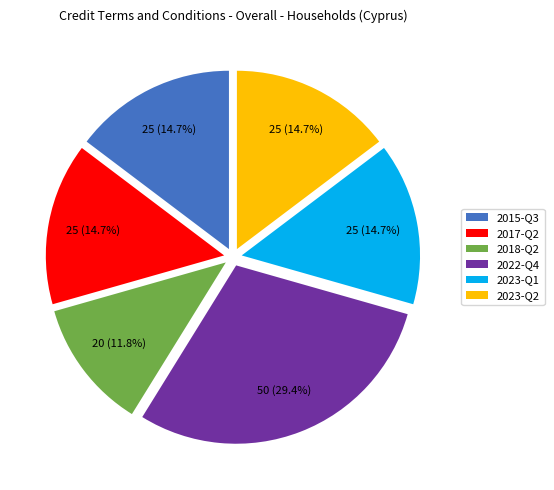

Is the sum of 2022-Q4 and 2018-Q2 greater than half?

No